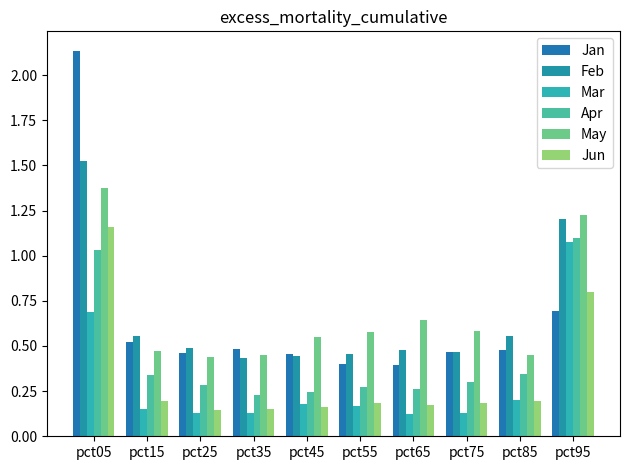

Reading left to right, transcribe all the data shown in this chart.

Jan: pct05=2.1	pct15=0.5	pct25=0.5	pct35=0.5	pct45=0.5	pct55=0.4	pct65=0.4	pct75=0.5	pct85=0.5	pct95=0.7
Feb: pct05=1.5	pct15=0.6	pct25=0.5	pct35=0.4	pct45=0.4	pct55=0.5	pct65=0.5	pct75=0.5	pct85=0.6	pct95=1.2
Mar: pct05=0.7	pct15=0.2	pct25=0.1	pct35=0.1	pct45=0.2	pct55=0.2	pct65=0.1	pct75=0.1	pct85=0.2	pct95=1.1
Apr: pct05=1.0	pct15=0.3	pct25=0.3	pct35=0.2	pct45=0.2	pct55=0.3	pct65=0.3	pct75=0.3	pct85=0.3	pct95=1.1
May: pct05=1.4	pct15=0.5	pct25=0.4	pct35=0.5	pct45=0.5	pct55=0.6	pct65=0.6	pct75=0.6	pct85=0.5	pct95=1.2
Jun: pct05=1.2	pct15=0.2	pct25=0.1	pct35=0.1	pct45=0.2	pct55=0.2	pct65=0.2	pct75=0.2	pct85=0.2	pct95=0.8